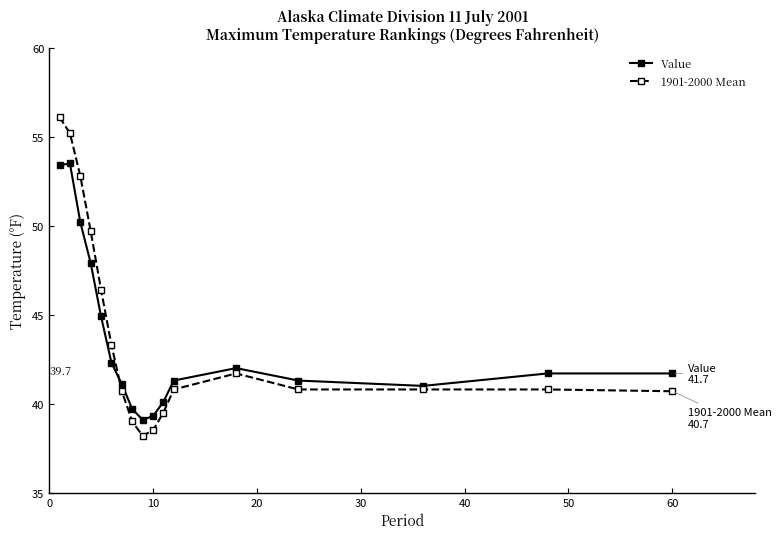

What is the value of the 1901-2000 Mean point at the 17th from the left?

40.7